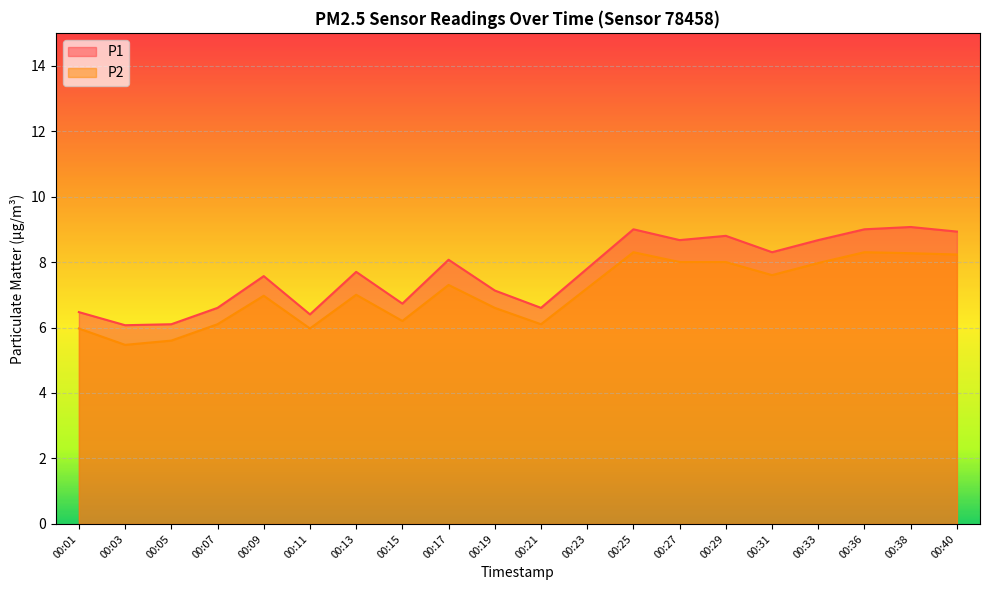

What is the total value across all series at 00:01?

12.4